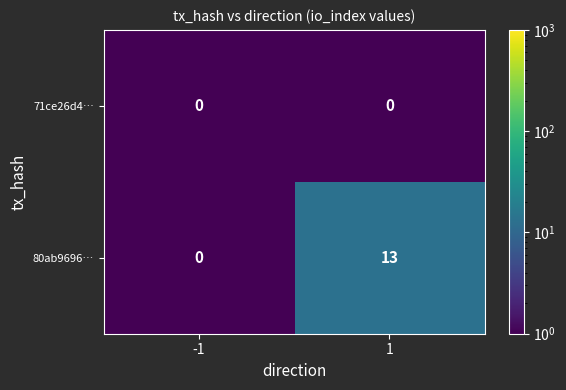

What is the sum of the 80ab9696… values at 1 and -1?

13